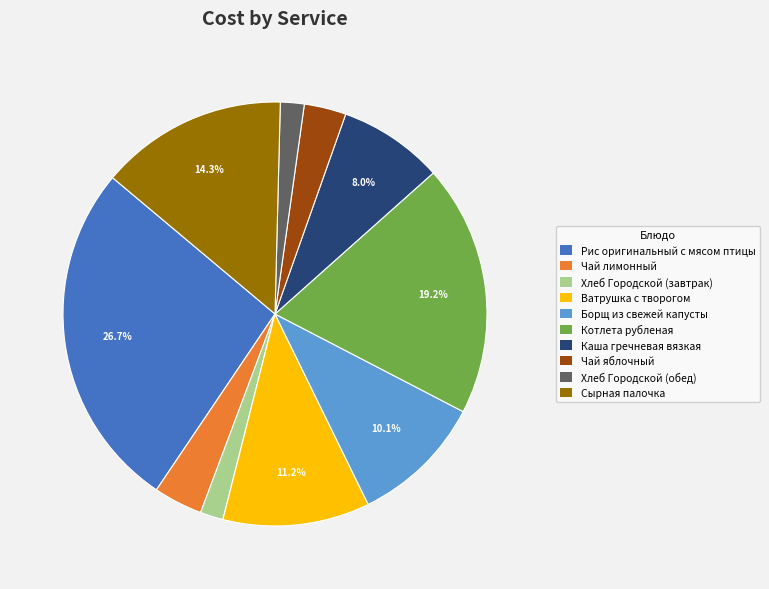

Is it true that Рис оригинальный с мясом птицы is 35% of the pie?

False